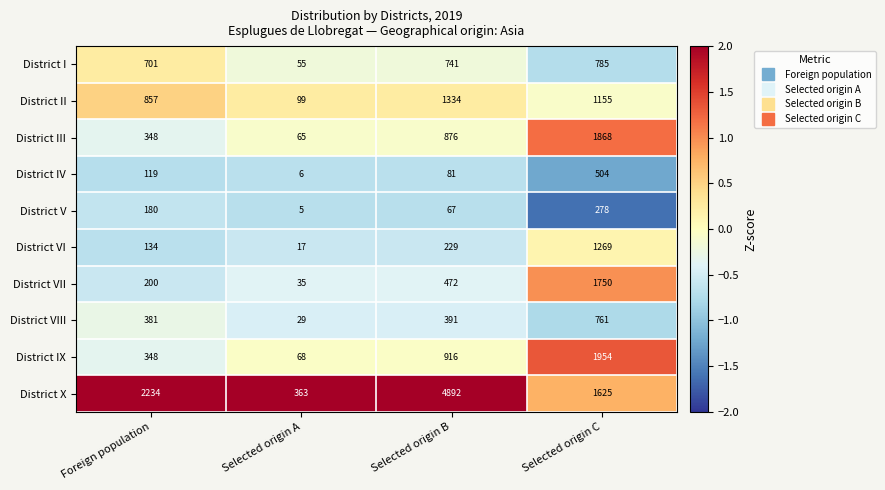

At which category is the sum across all series the highest?

Selected origin C